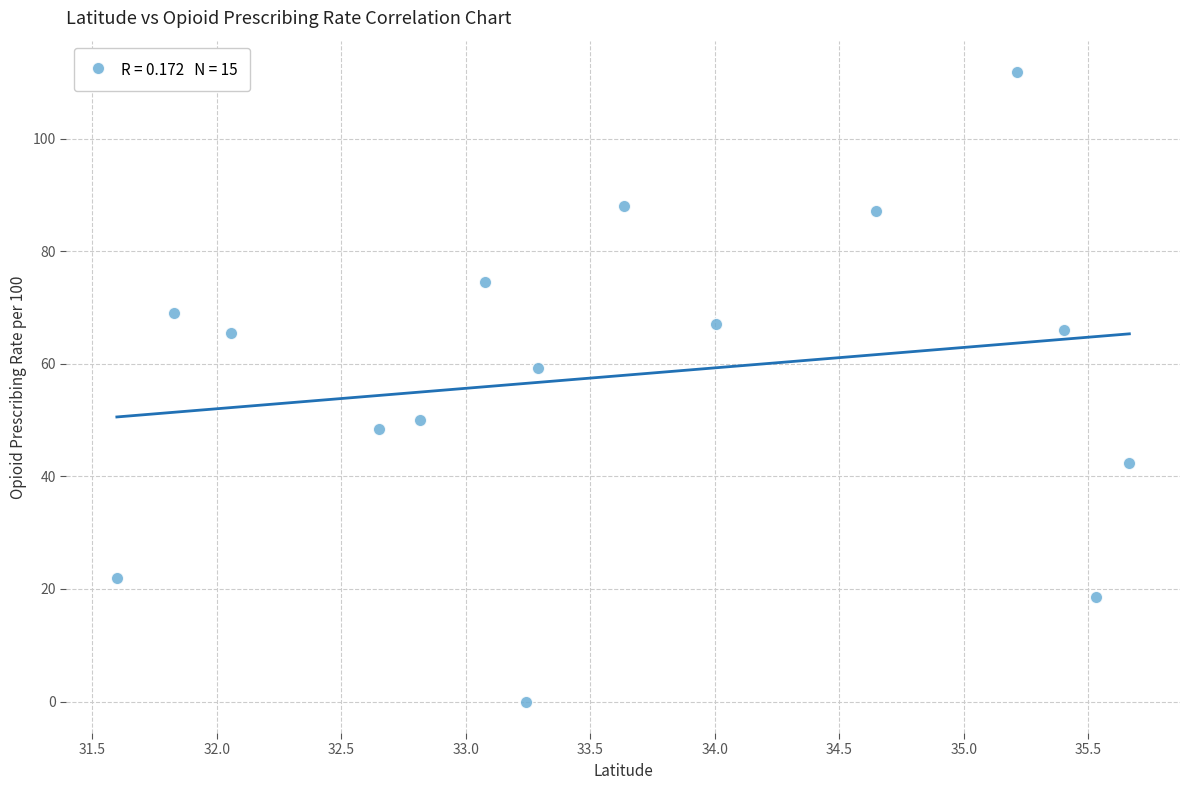

What is the range of Y values (max minus min)?

111.8